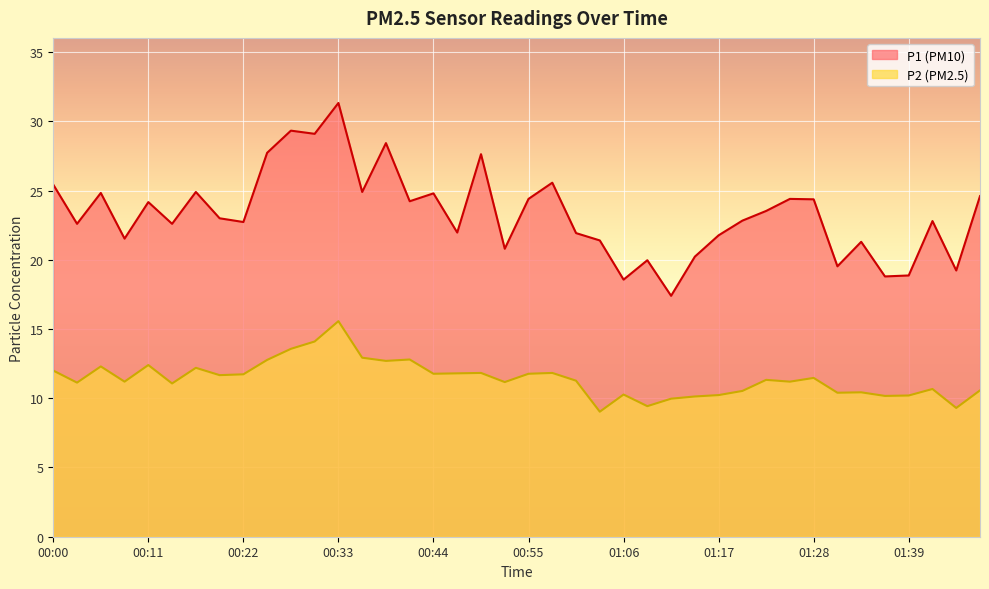

Between 00:22 and 00:42, which series saw the biggest shift?

P1